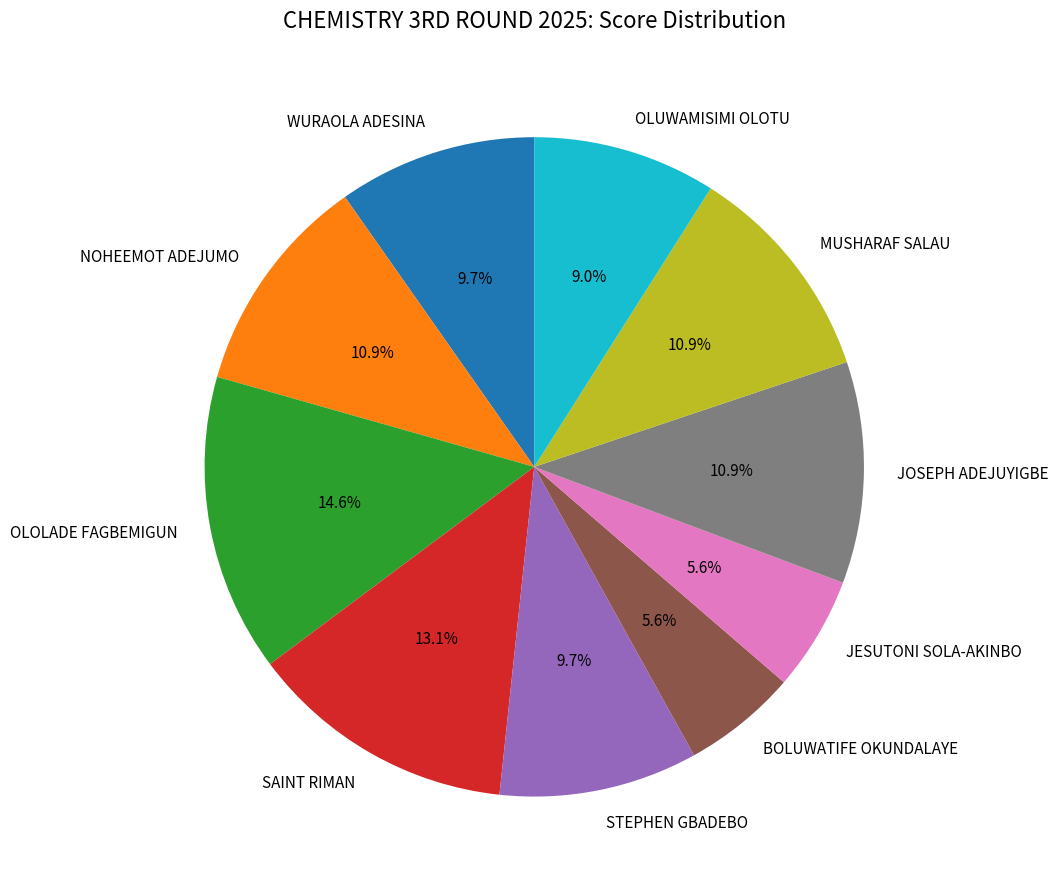

Which has a higher value, OLUWAMISIMI OLOTU or WURAOLA ADESINA?

WURAOLA ADESINA